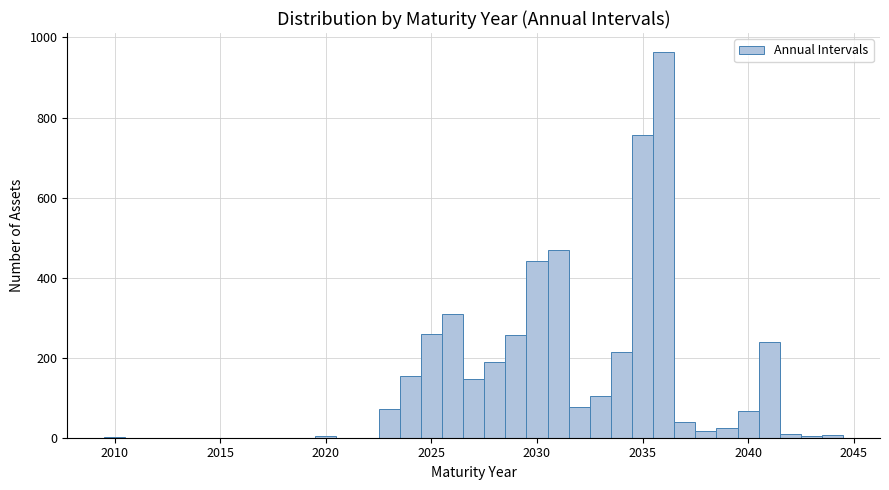

Read against the x-axis, roughly where is the centre of the tallest bar?

2036.0